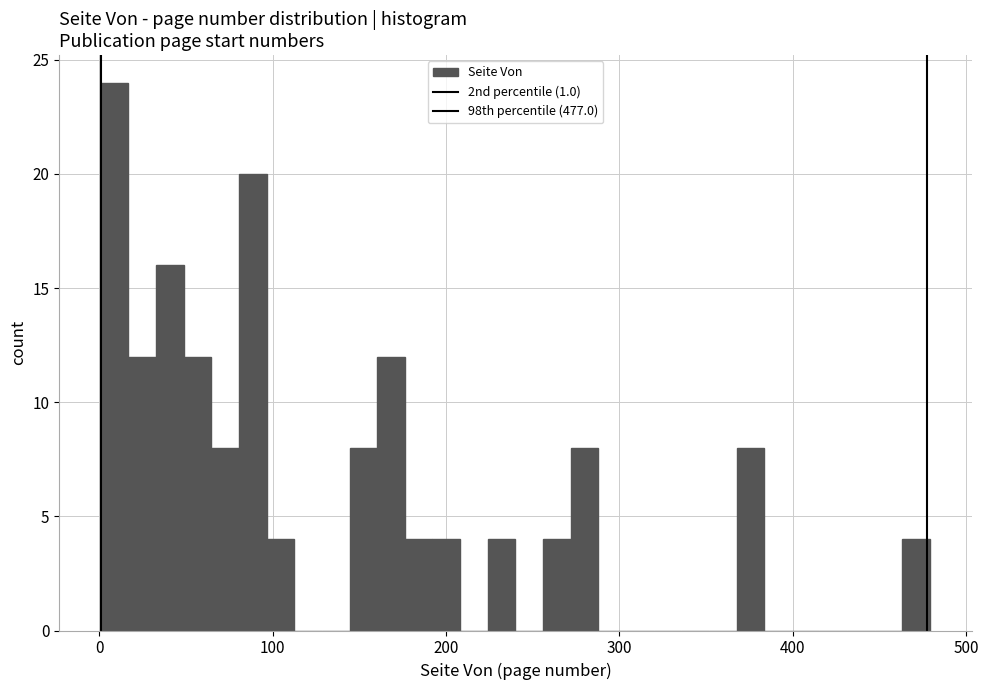

Read against the x-axis, roughly where is the centre of the tallest bar?

10